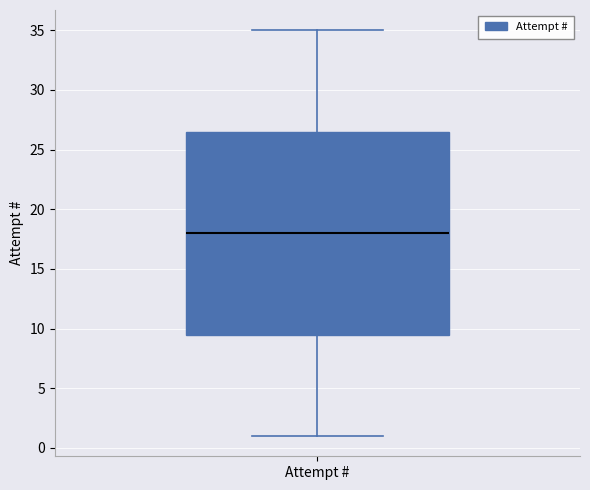

Where does the upper whisker of the box for Attempt # end on the y-axis? The values are not printed on the chart, so give them approximately, as read against the axis.

35.0